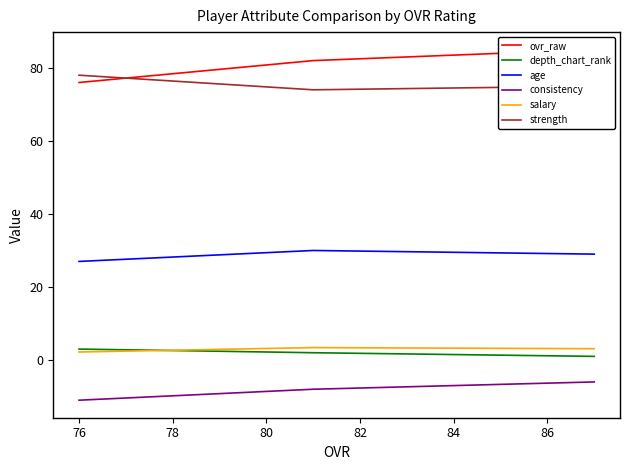

What is the value of the depth_chart_rank point at the 2nd from the left?

2.0